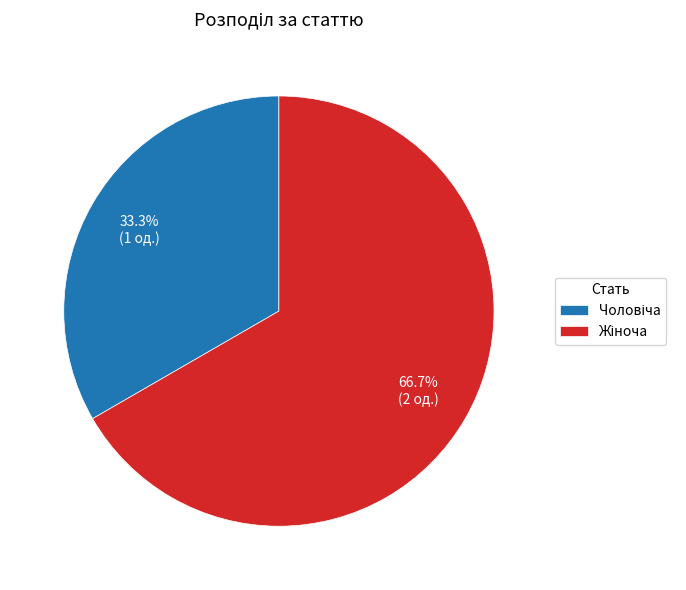

Is there any slice that represents more than half of the pie?

Yes